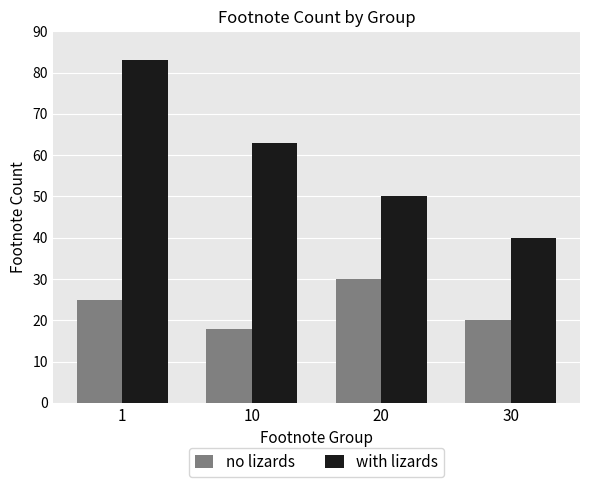

What is the sum of all no lizards values?

93